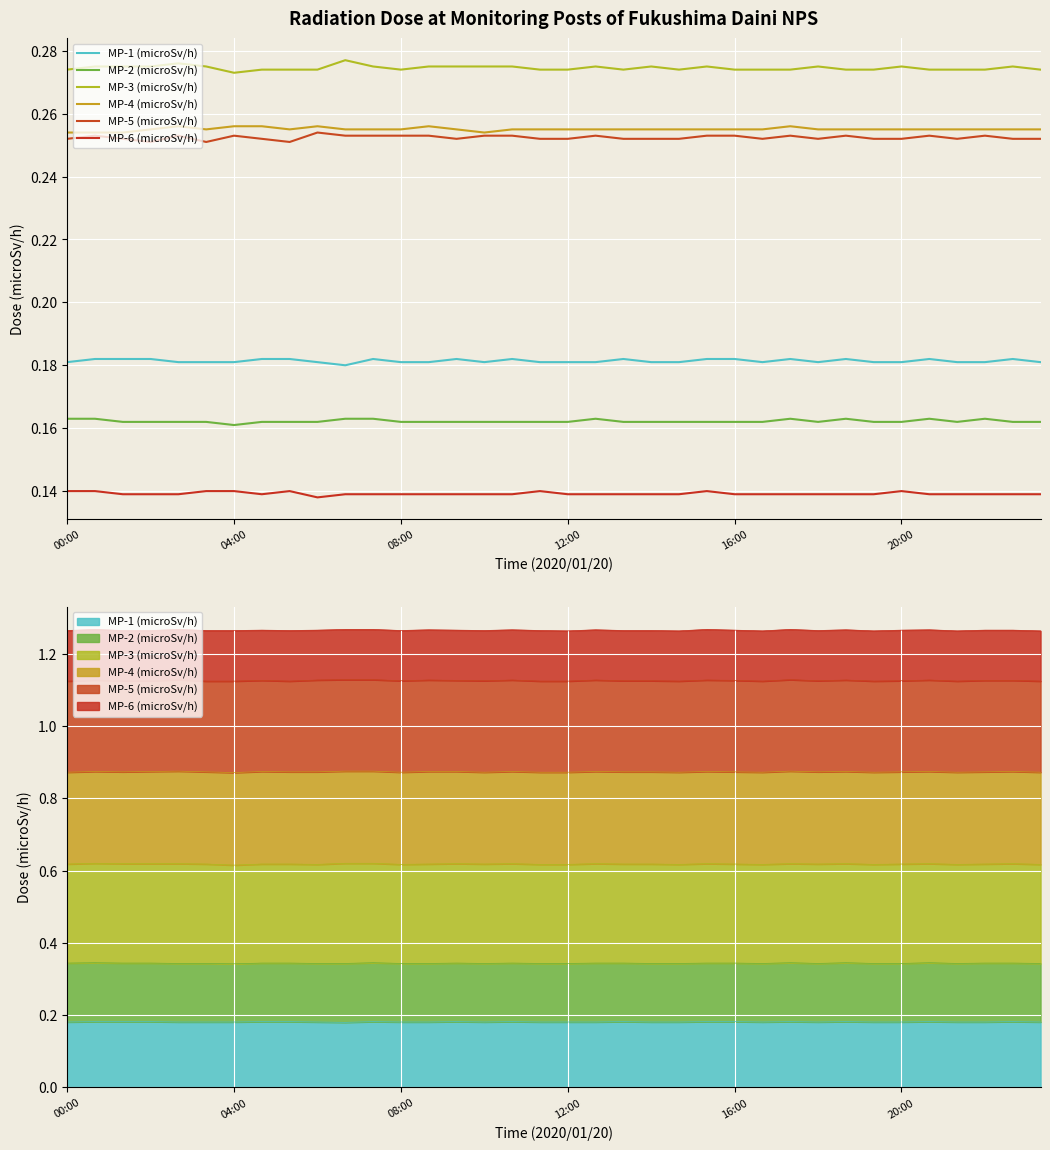

What is the average value of the MP-2 (microSv/h) series?

0.2